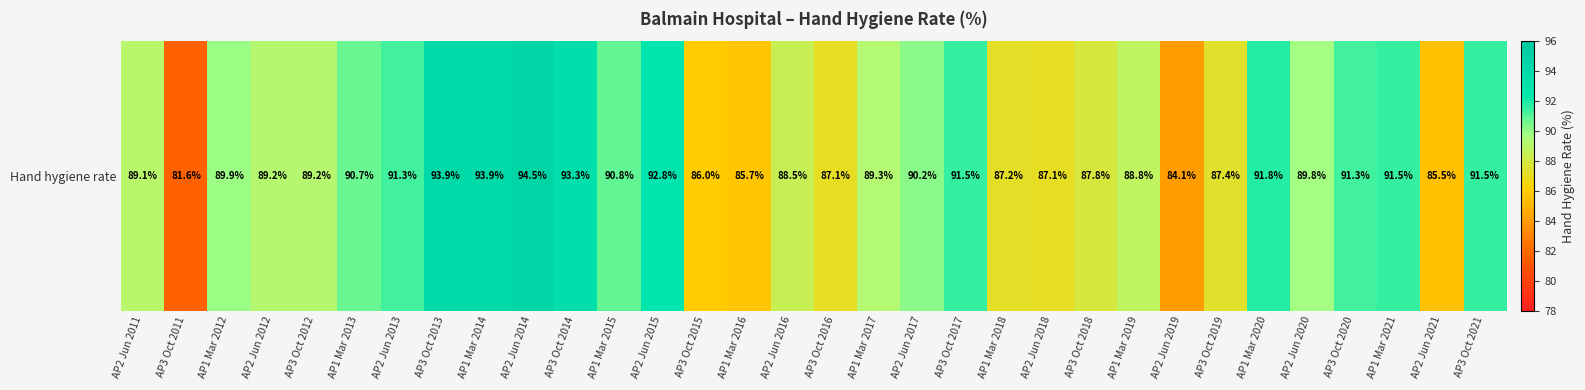

What is the change in value from AP2 Jun 2017 to AP1 Mar 2019?

-1.4